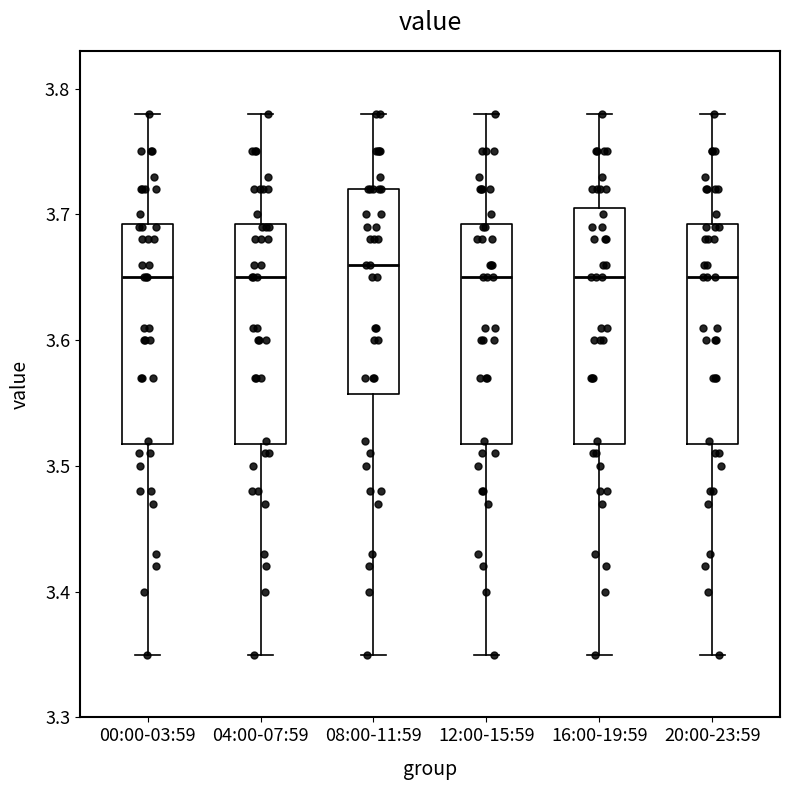

Reading left to right, transcribe this box plot: for each box, give where its median line is, the range the box spans, and where its two whiskers end, as read against the y-axis. The values are not printed on the chart, so give them approximately, as read against the axis.

00:00-03:59: median 3.65, box 3.52 to 3.69, whiskers 3.35 to 3.78
04:00-07:59: median 3.65, box 3.52 to 3.69, whiskers 3.35 to 3.78
08:00-11:59: median 3.66, box 3.56 to 3.72, whiskers 3.35 to 3.78
12:00-15:59: median 3.65, box 3.52 to 3.69, whiskers 3.35 to 3.78
16:00-19:59: median 3.65, box 3.52 to 3.71, whiskers 3.35 to 3.78
20:00-23:59: median 3.65, box 3.52 to 3.69, whiskers 3.35 to 3.78